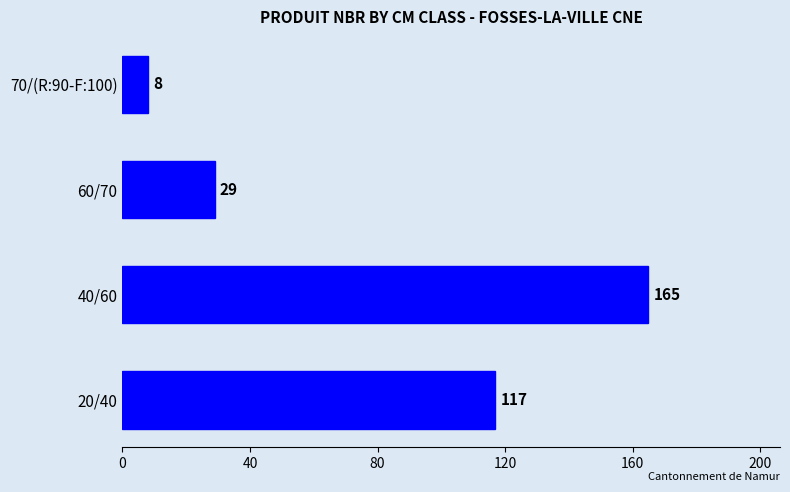

Is it true that the value at 70/(R:90-F:100) is 8?

True